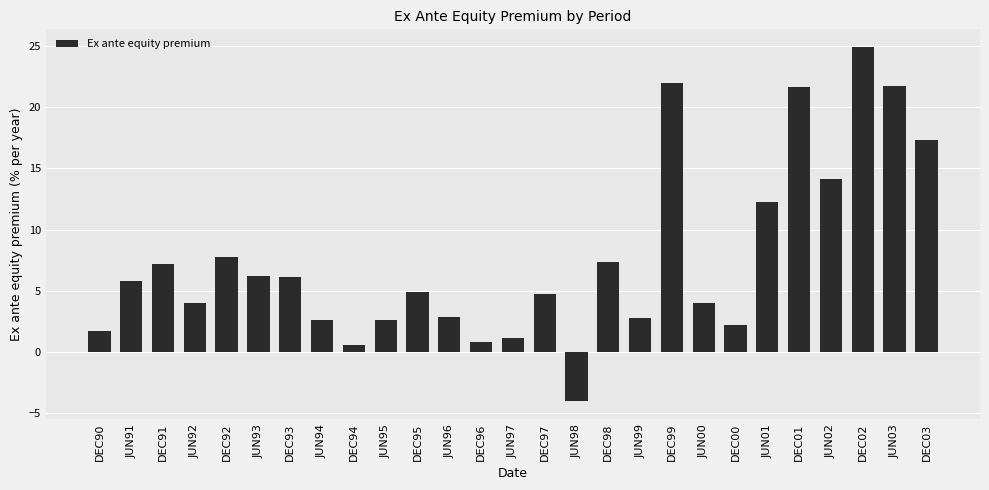

The value at DEC95 is 1.0. True or false?

False